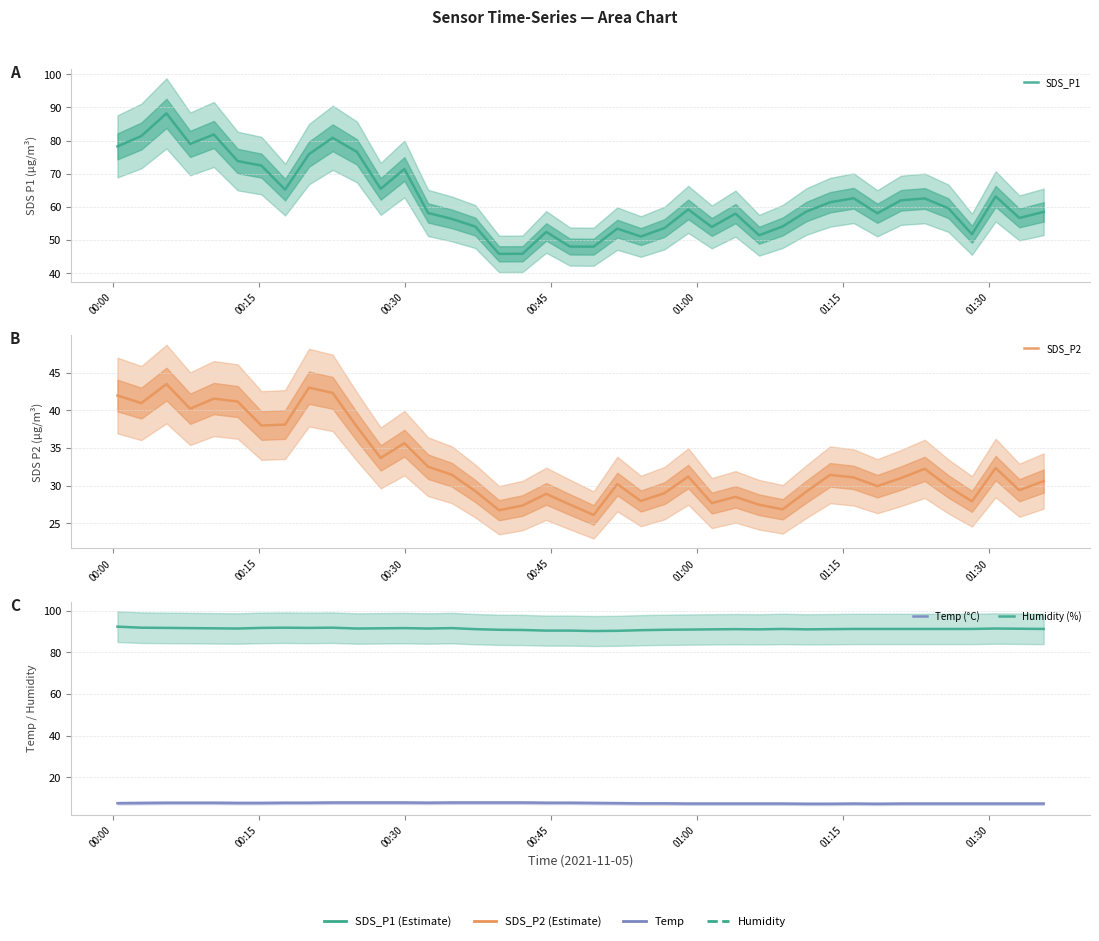

How many values in the SDS_P2 series are below 31?

19